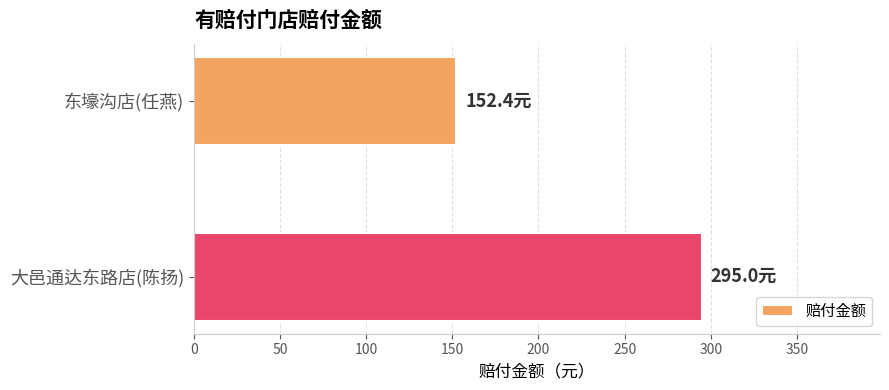

Are the bars horizontal?

Yes